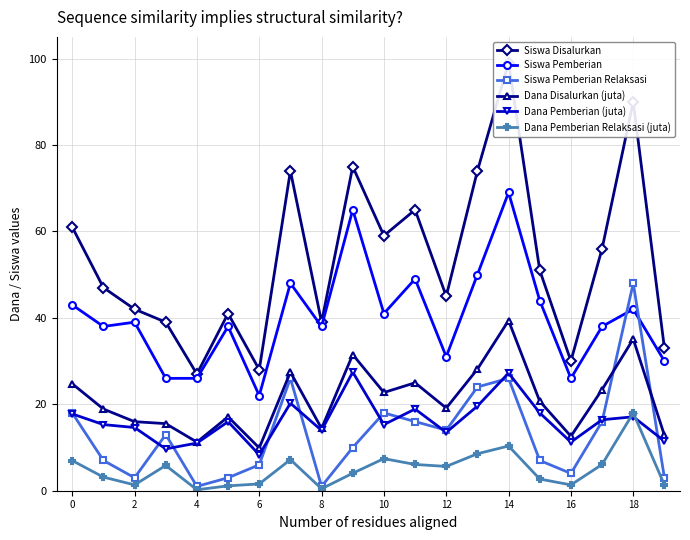

True or false: Dana Pemberian Relaksasi (juta) has more than 2 points higher than both neighbors.

True